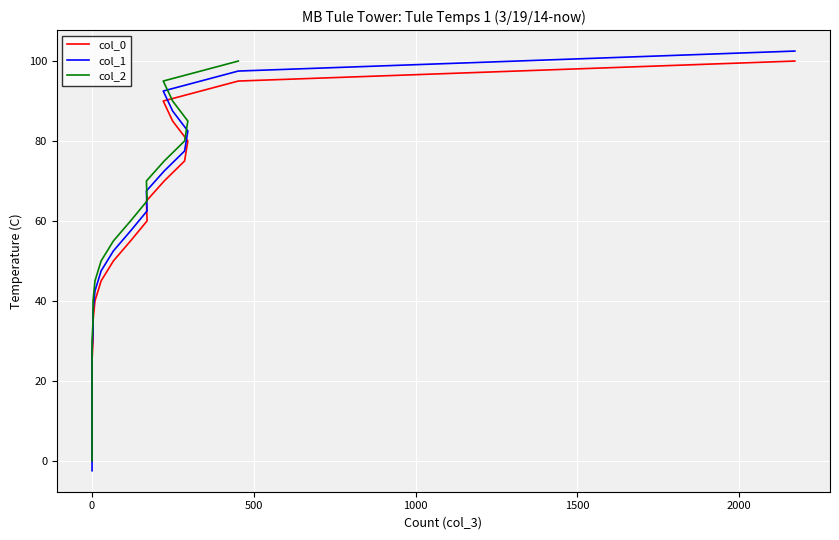

How many lines are shown in the chart?

3